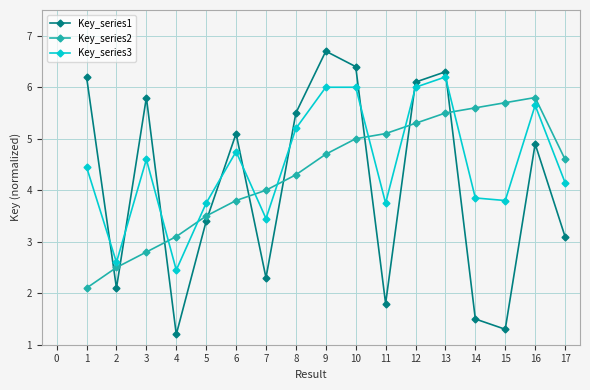

Which label corresponds to the smallest value in the chart?

4